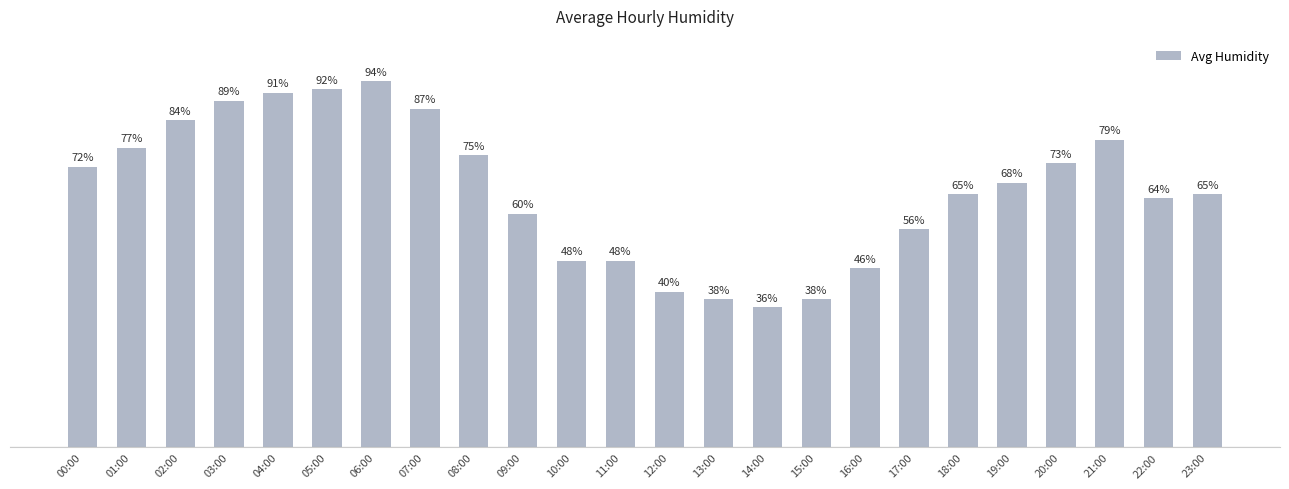

Which has a higher value, 20:00 or 08:00?

08:00